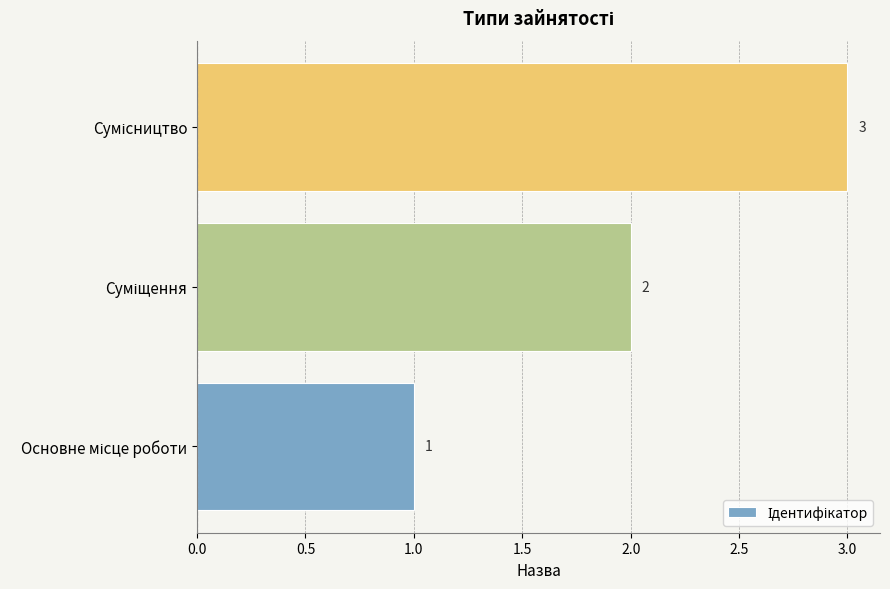

What is the minimum value shown in the chart?

1